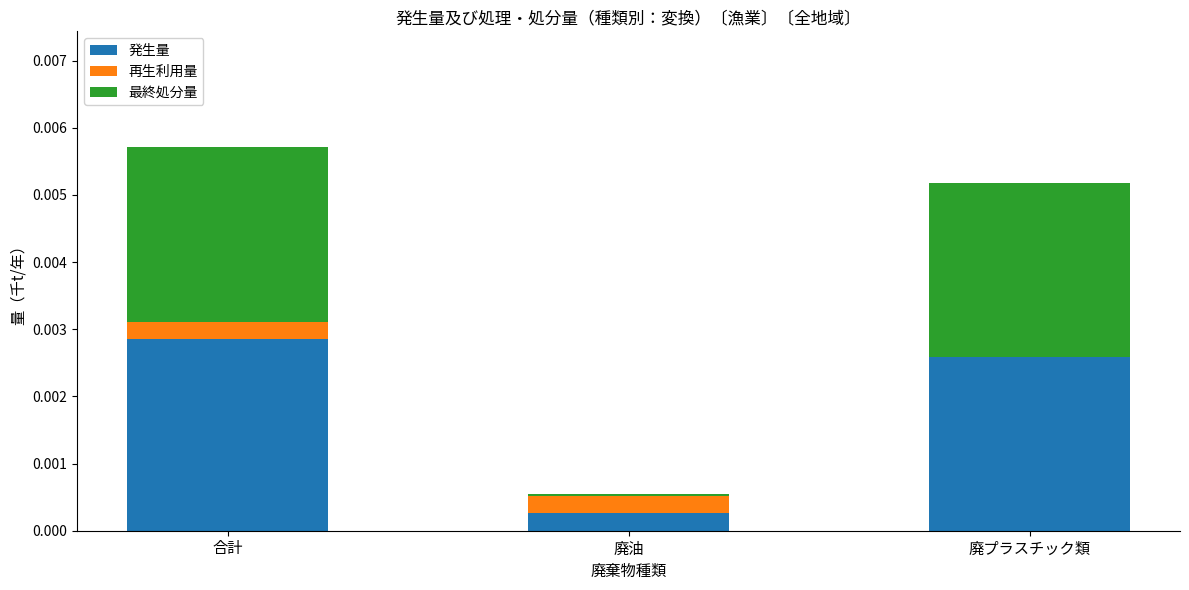

At which category is the sum across all series the highest?

合計